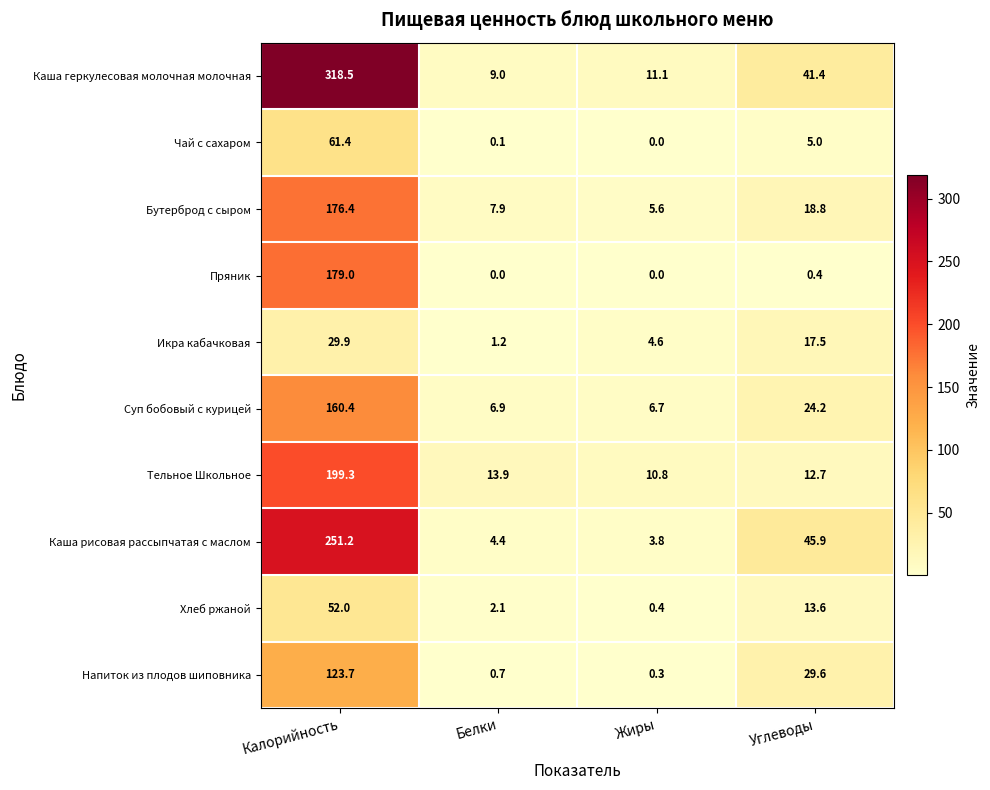

At which label does Икра кабачковая first exceed 17?

Калорийность